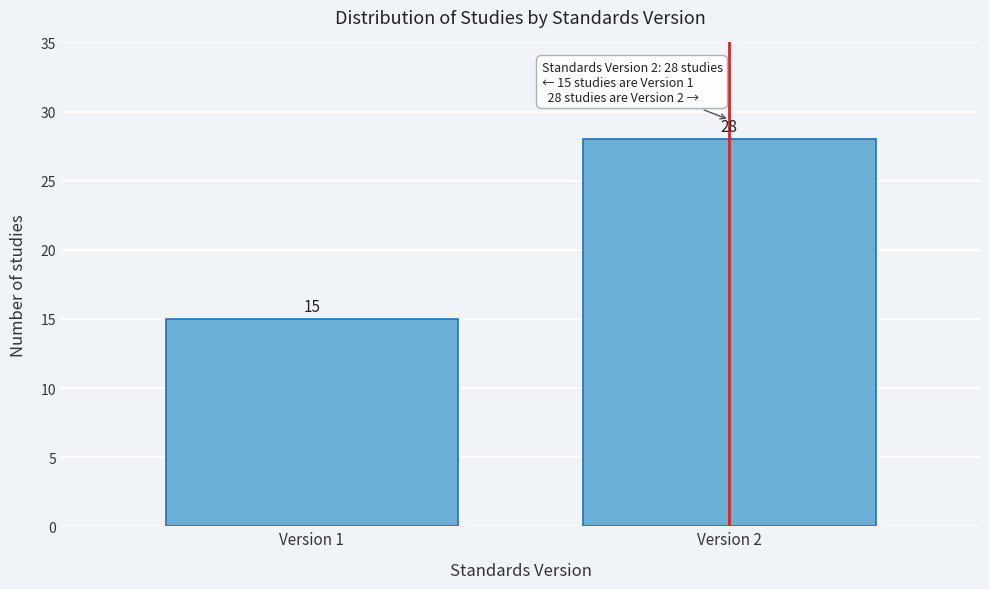

Reading left to right, list all the values displayed in this chart.

15	28